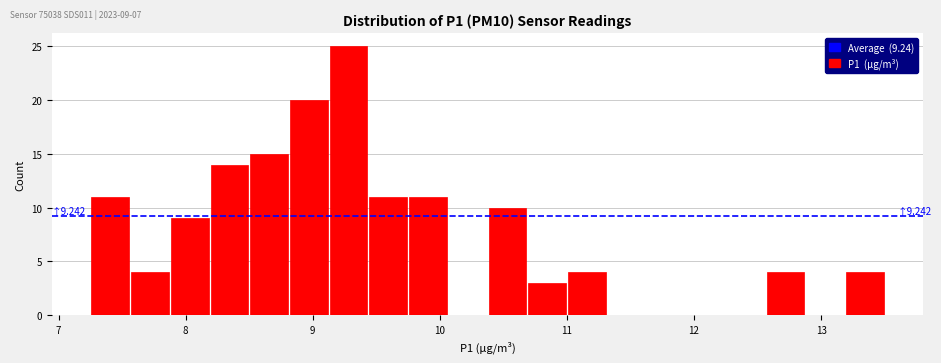

Around what value on the x-axis is the tallest bar? Give the approximate position of its centre, as read against the axis.

9.3